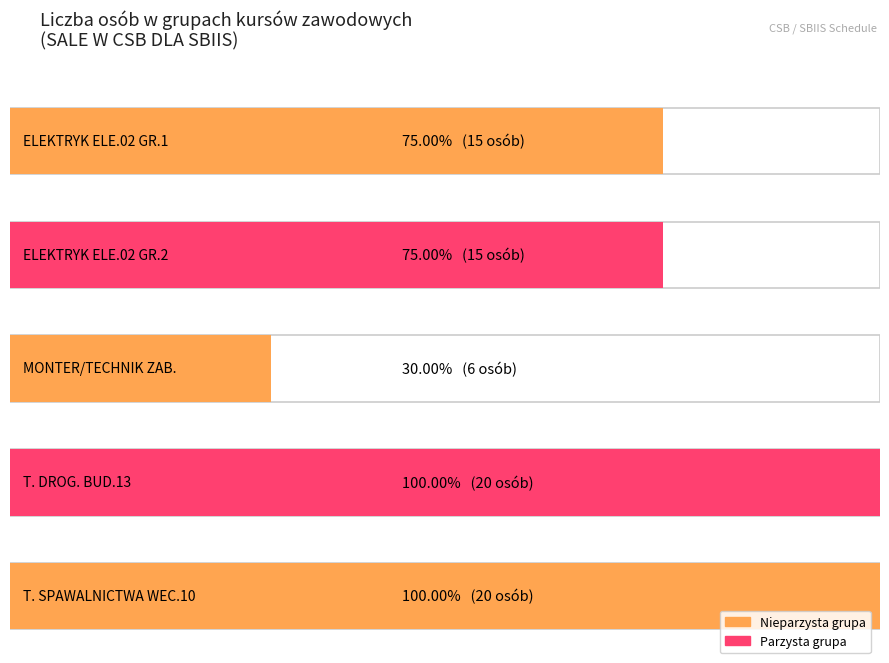

Read the value at MONTER/TECHNIK ZAB..

6